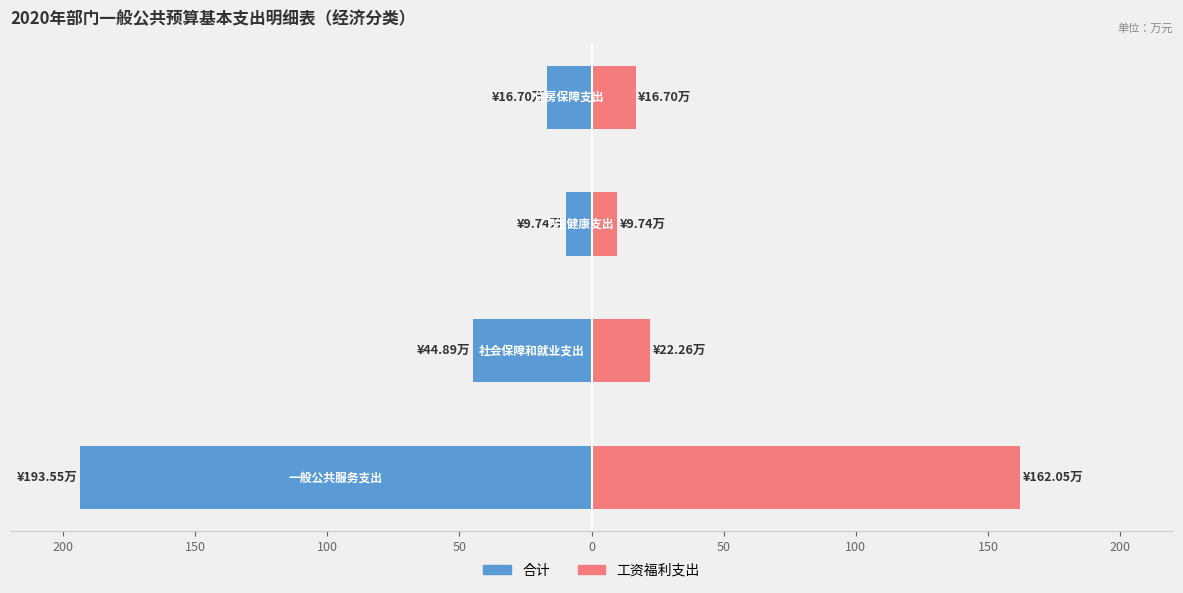

Is it true that 合计（左） equals -11.3 at 50?

False